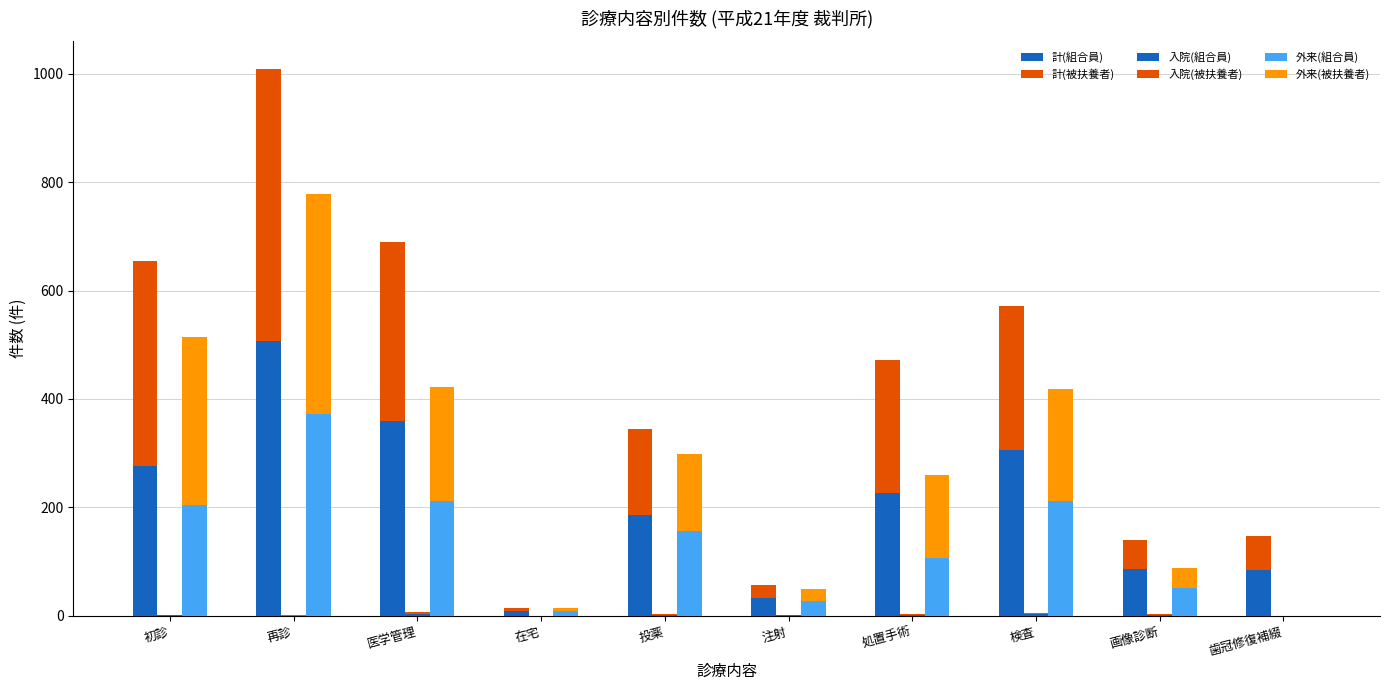

Reading right to left, extract all data points from this chart.

計(組合員): 84	86	306	227	33	186	8	360	507	277
計(被扶養者): 63	53	266	244	24	158	6	330	502	378
入院(組合員): 0	2	3	2	1	2	0	4	0	1
入院(被扶養者): 0	1	2	1	1	2	0	3	1	1
外来(組合員): 0	52	212	107	27	156	8	211	372	205
外来(被扶養者): 0	36	207	152	22	143	6	211	406	310